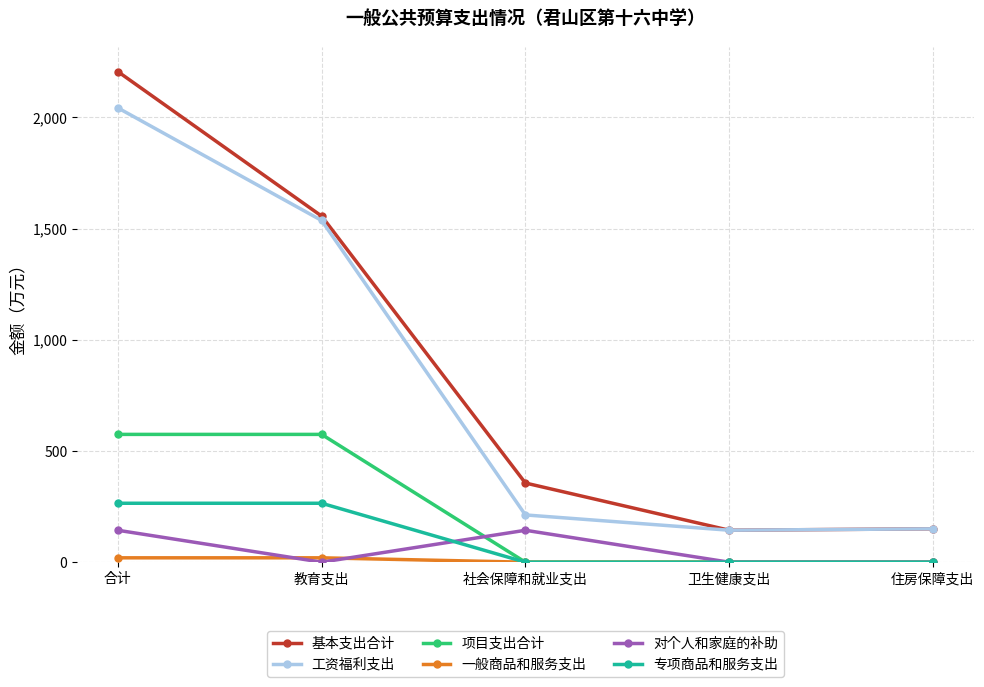

What is the label of the 1st point from the left?

合计